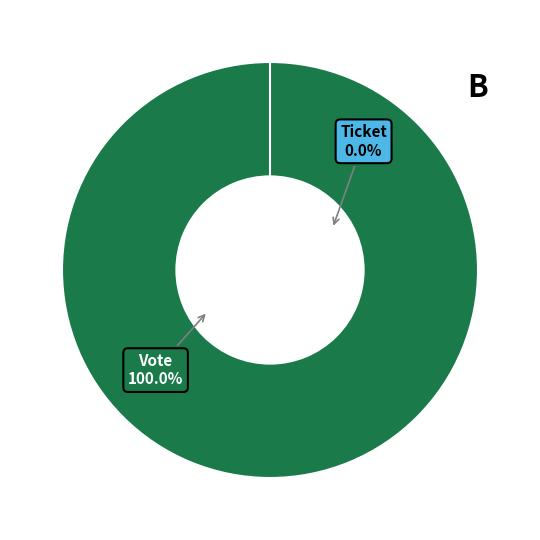

True or false: Vote accounts for 99% of the total.

False